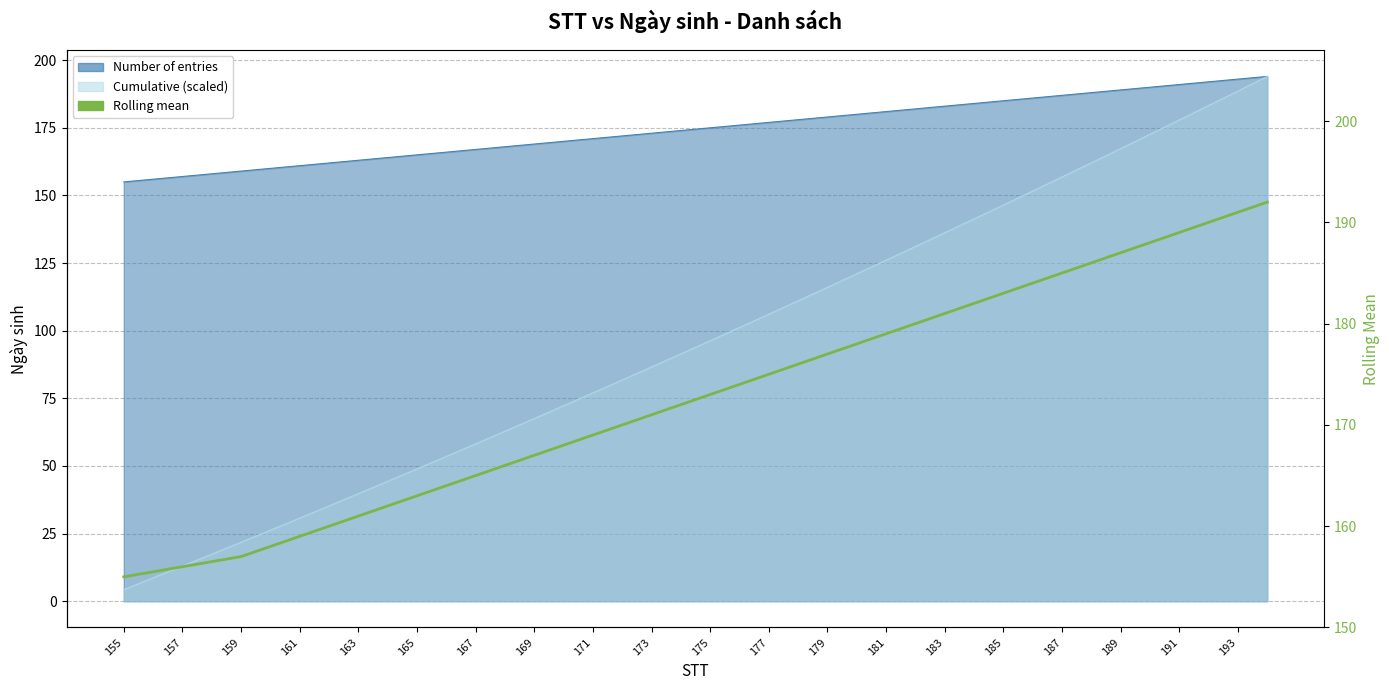

True or false: there are more than 2 points higher than both neighbors.

False